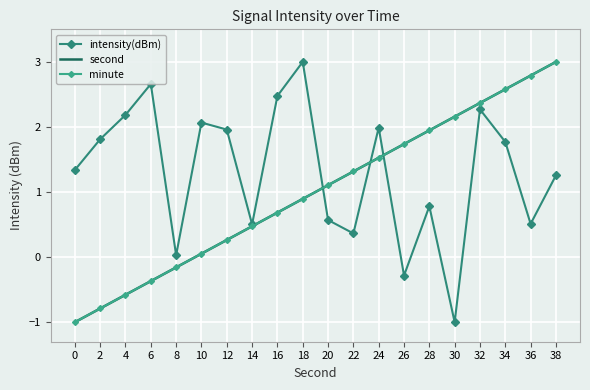

True or false: intensity(dBm) and minute intersect in this chart.

True